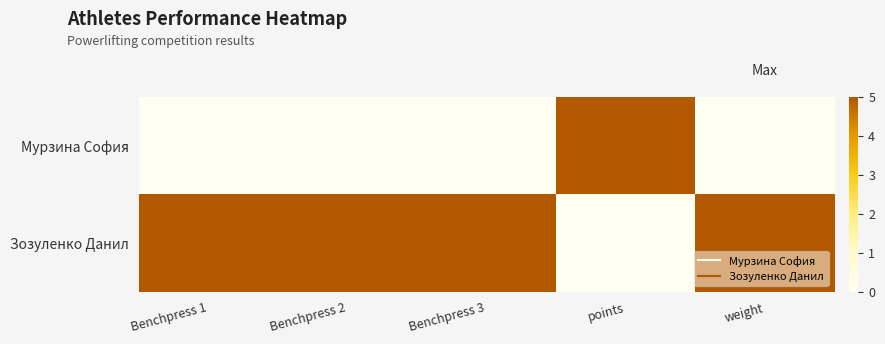

Between Benchpress 3 and points, which series saw the biggest shift?

Мурзина София